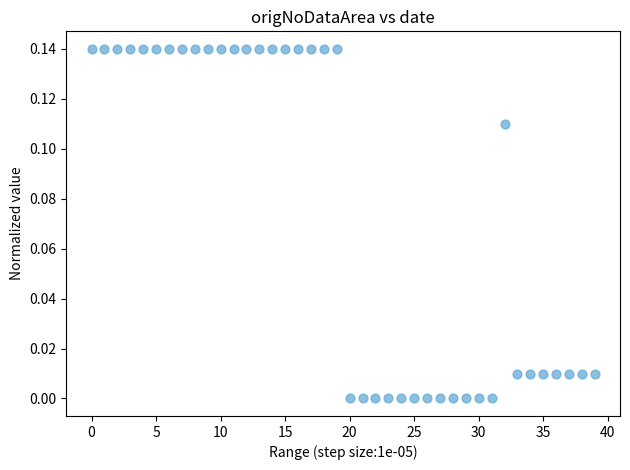

Count the number of points in this scatter plot.

40